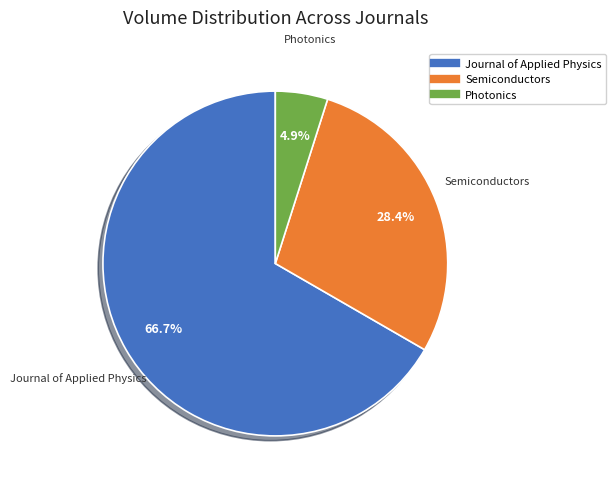

Does any single category account for the majority?

Yes